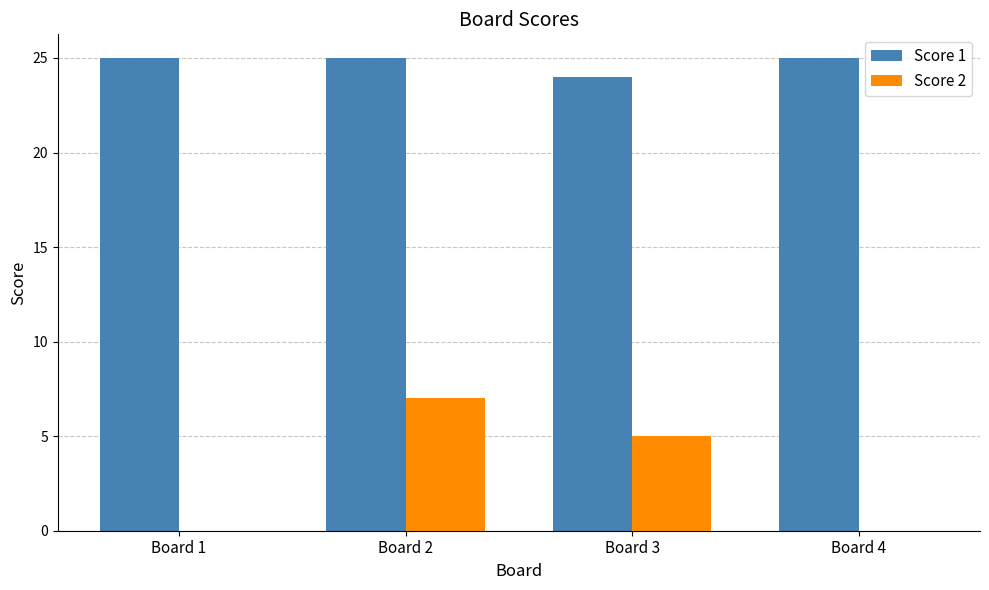

Is it true that Score 1 equals 38 at Board 2?

False